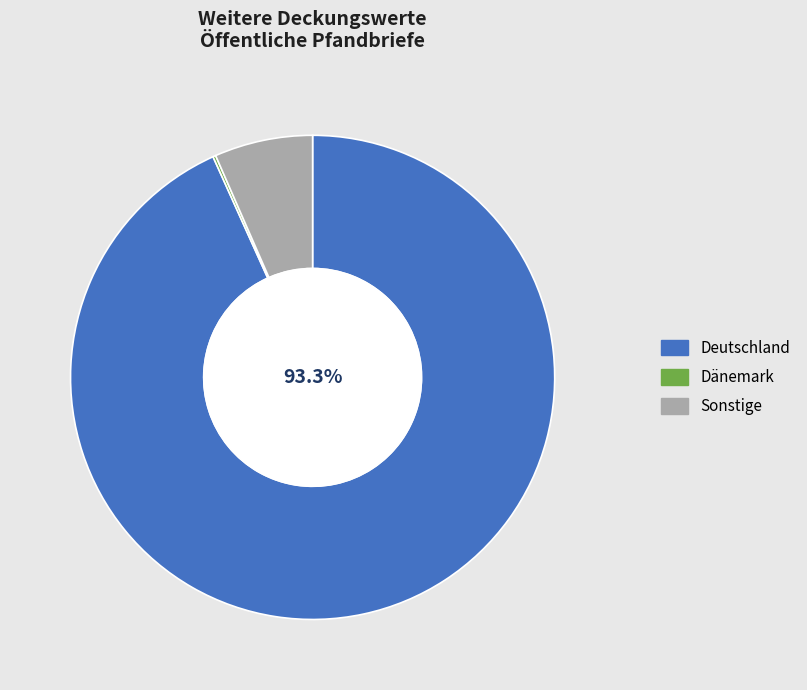

Does Sonstige account for over 50% of the chart?

No